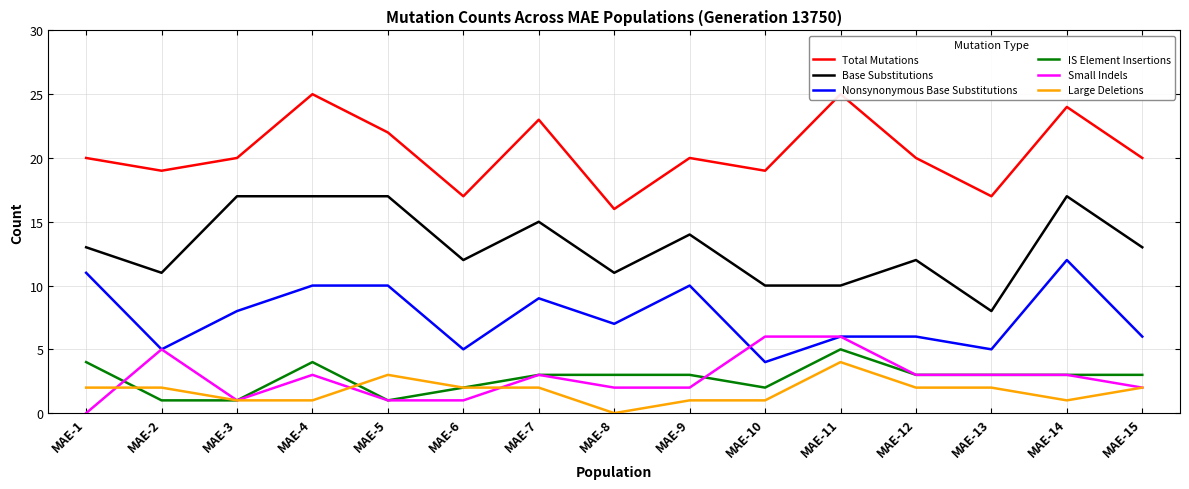

At which category is the sum across all series the highest?

MAE-4